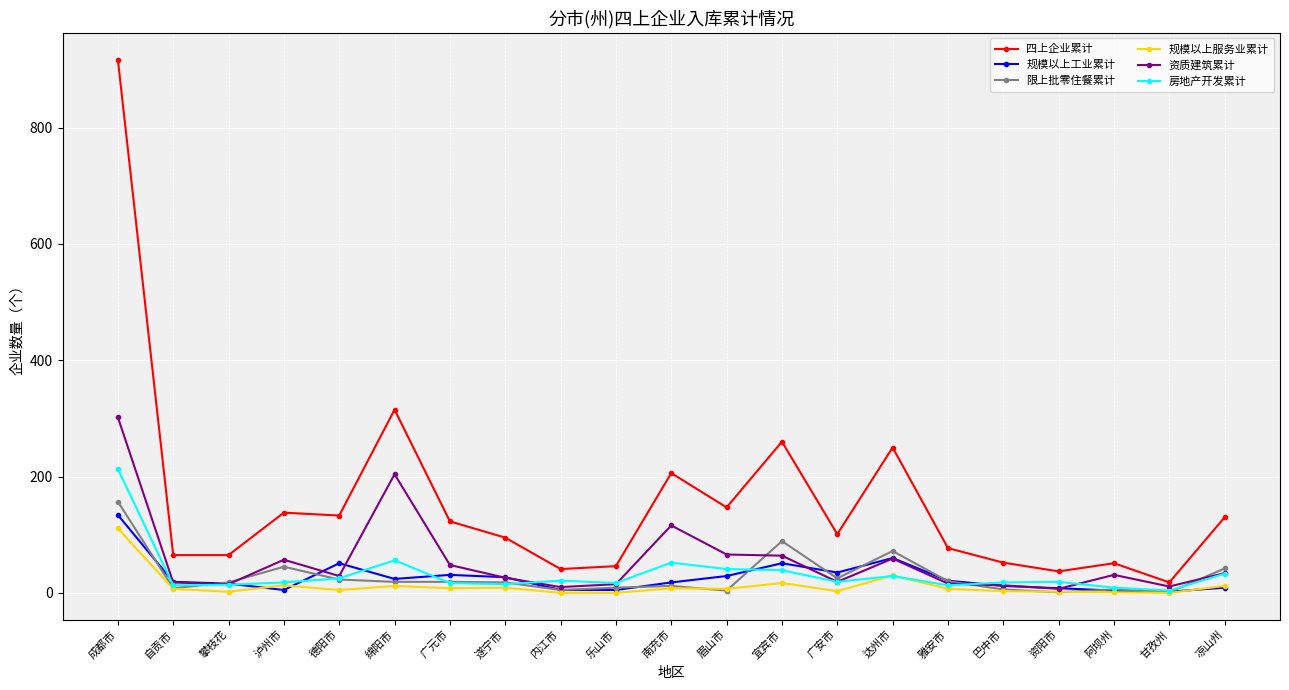

What is the difference between the highest and lowest values at 资阳市?

36